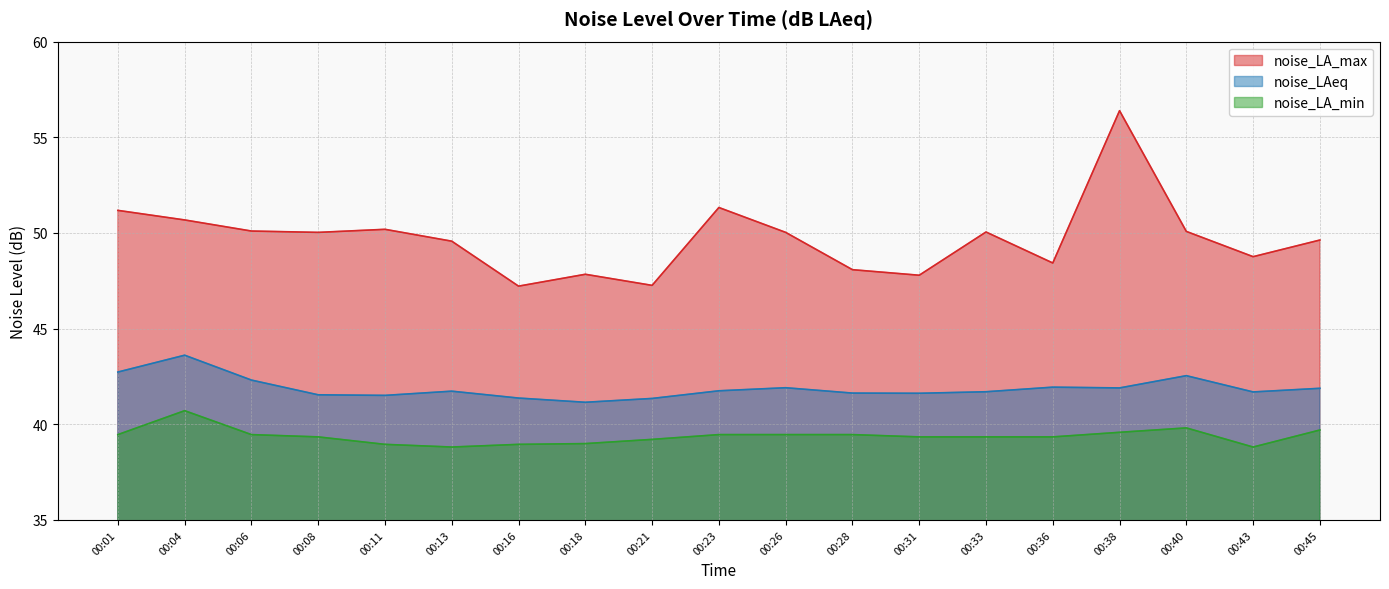

What are all the series names shown in the legend?

noise_LA_max, noise_LAeq, noise_LA_min